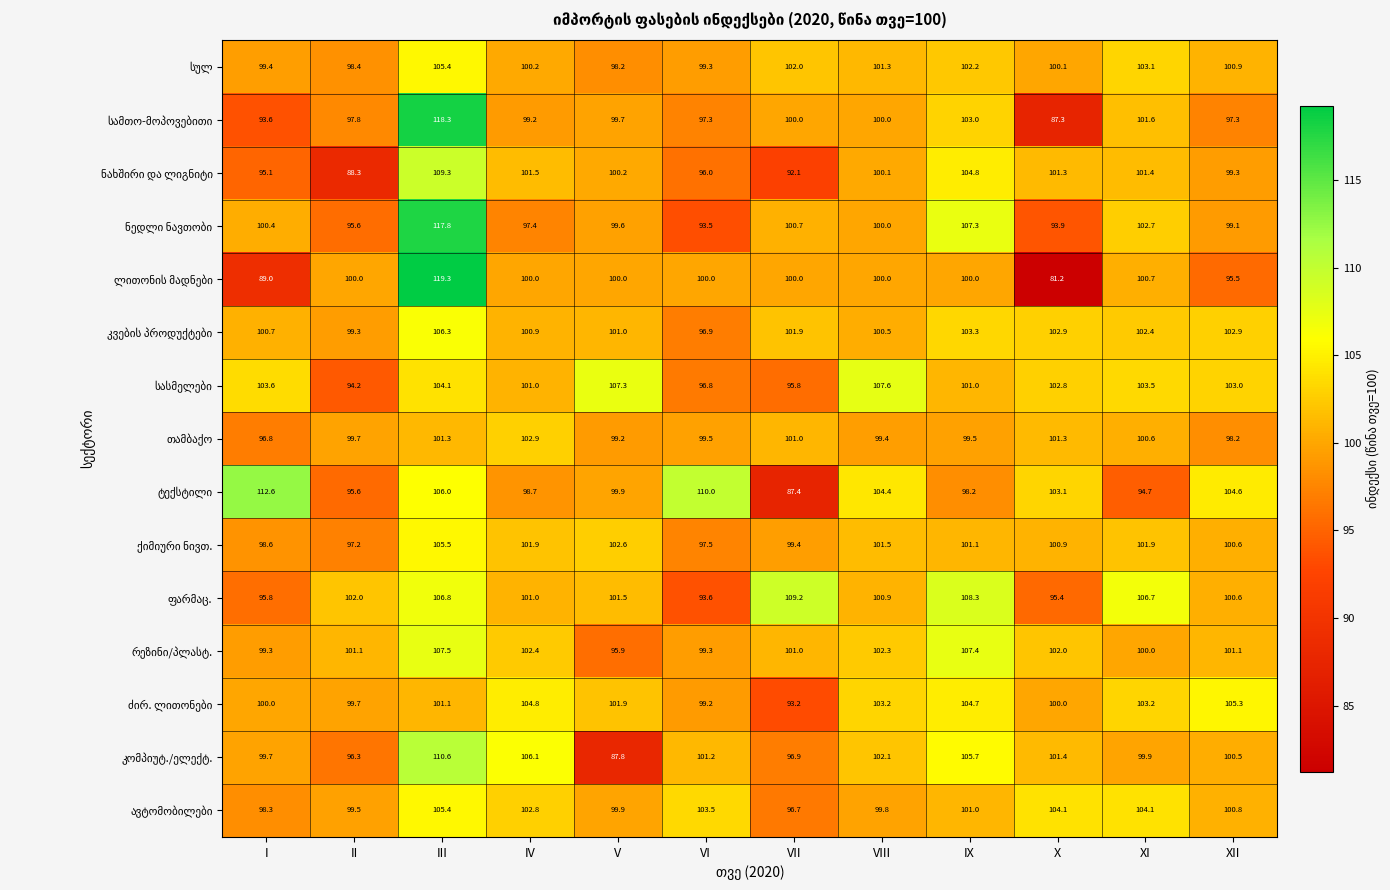

What is the total value across all series at XII?

1509.7